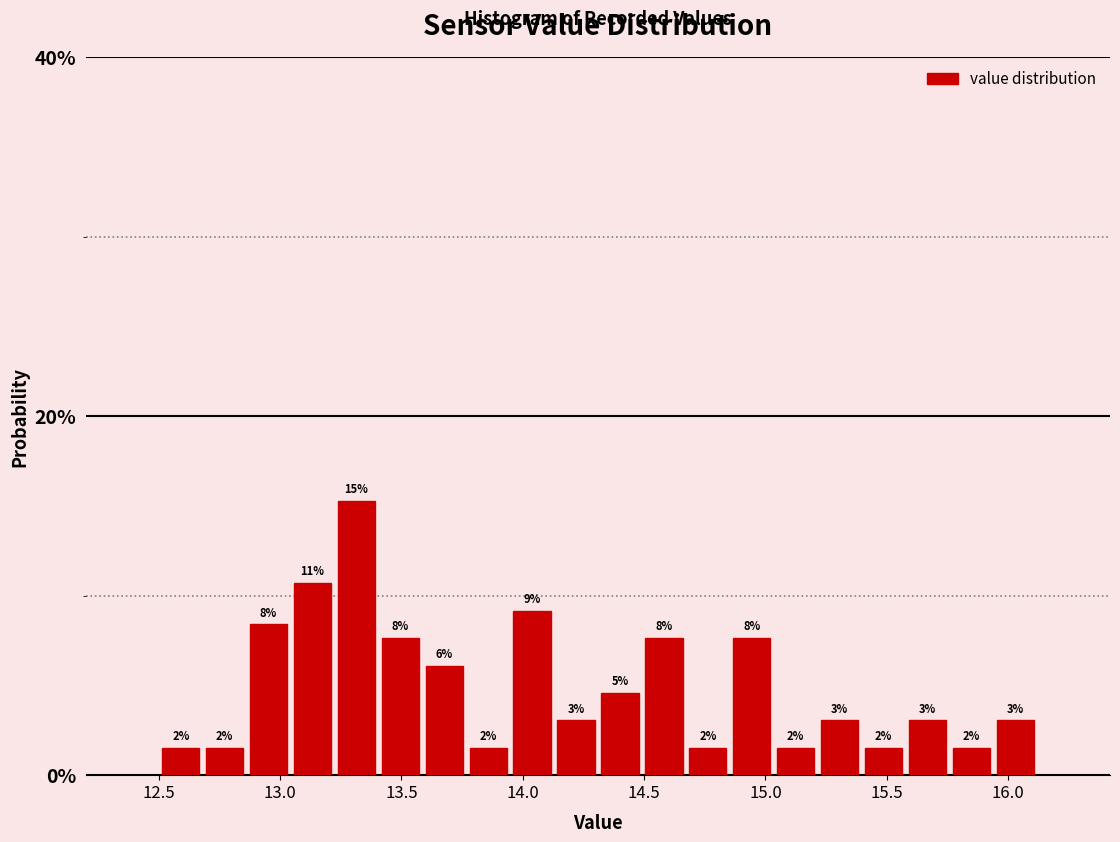

Read against the x-axis, roughly where is the centre of the tallest bar?

13.30